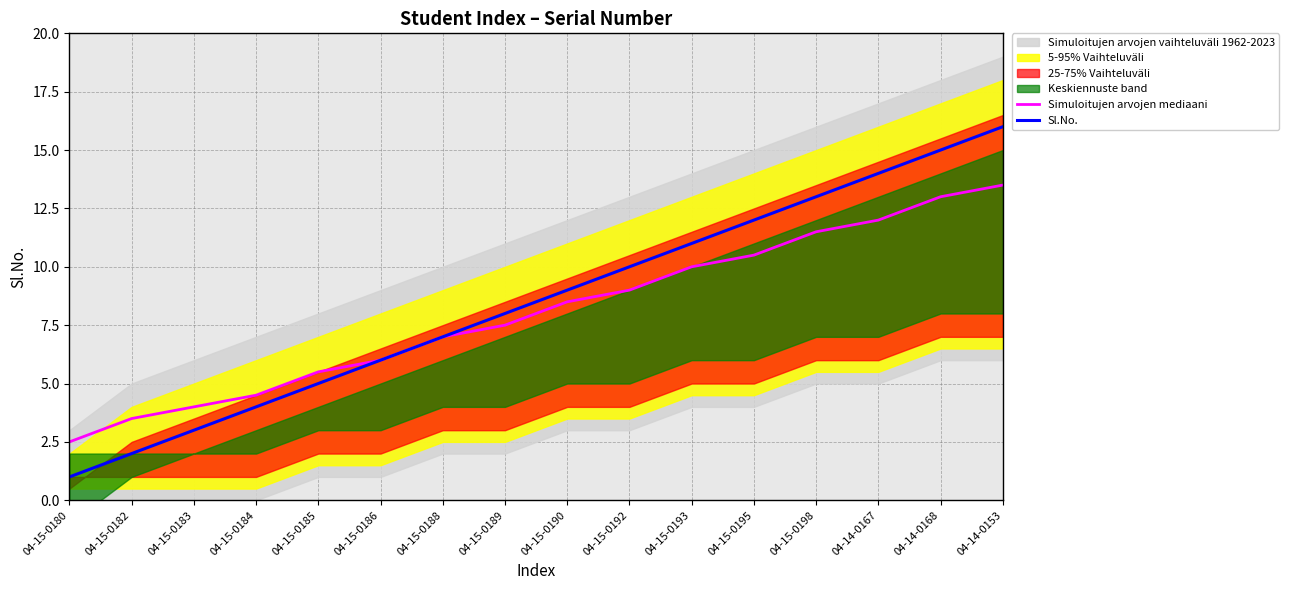

Which series has the largest range (max minus min)?

Sl.No.